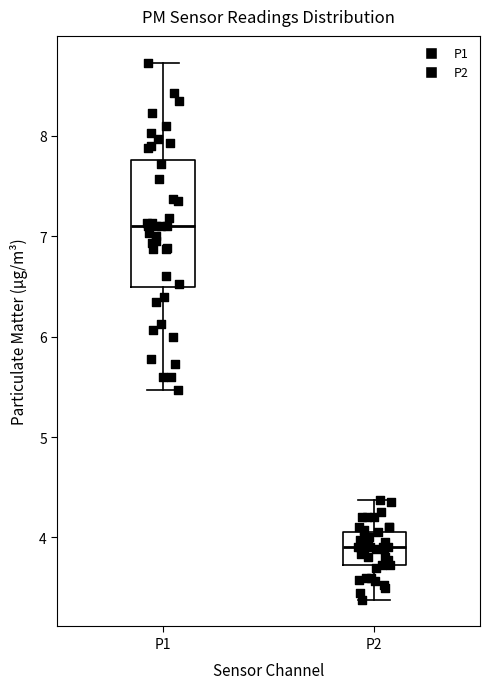

Reading left to right, read every box against the y-axis: the position of its median line, the range the box covers, and the ends of its whiskers. The values are not printed on the chart, so give them approximately, as read against the axis.

P1: median 7.1, box 6.5 to 7.8, whiskers 5.5 to 8.7
P2: median 3.9, box 3.7 to 4.1, whiskers 3.4 to 4.4